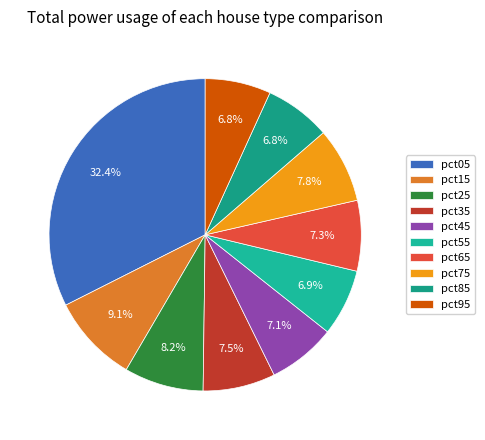

To the nearest percent, what is the average slice percentage?

10%